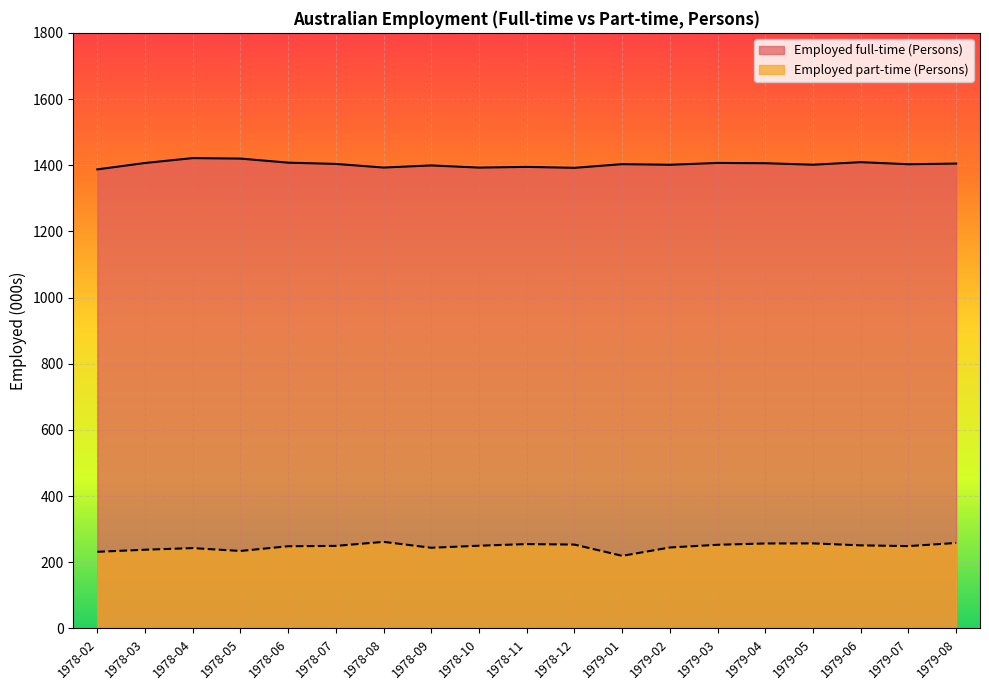

Is the value of Employed full-time (Persons) at 1979-03 greater than the value of Employed part-time (Persons) at 1978-03?

Yes